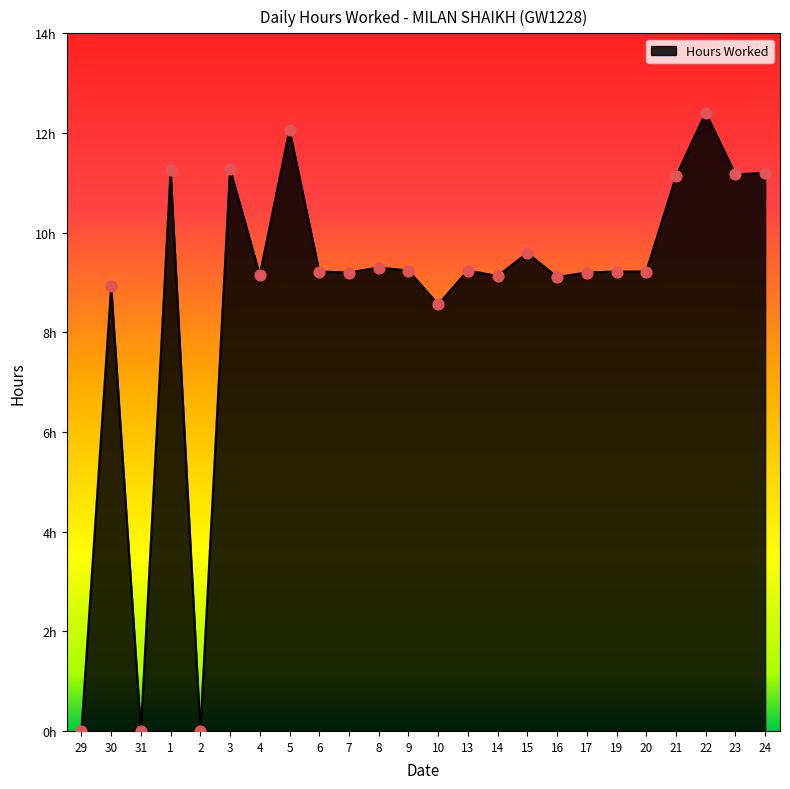

What is the change in value from 30 to 14?

+0.2